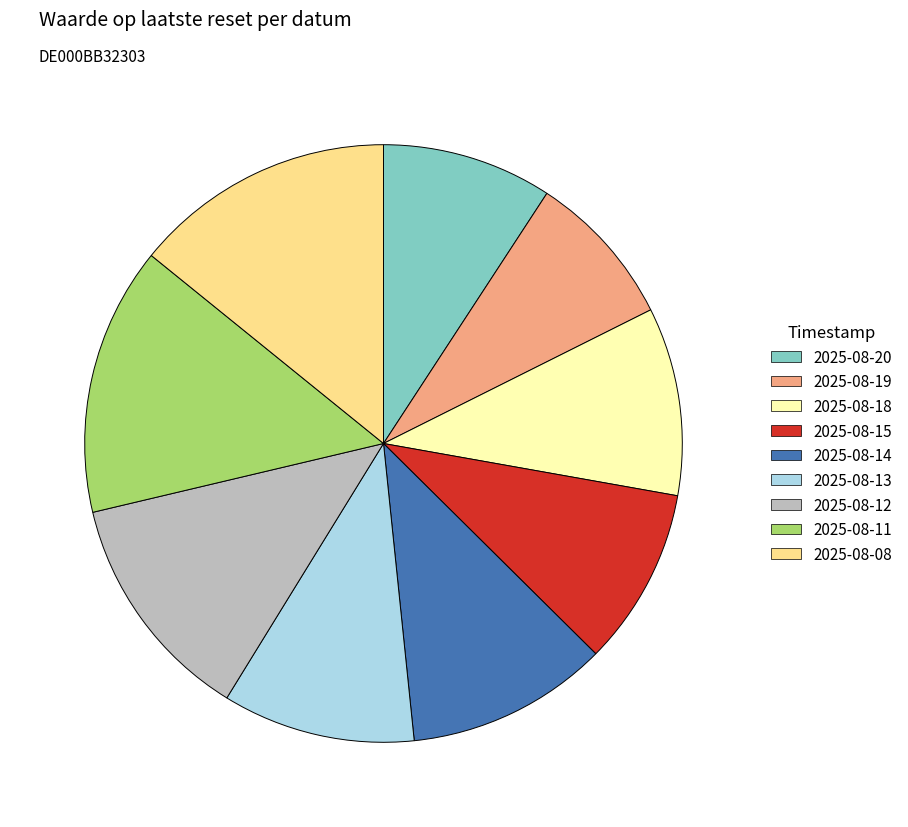

Which slice is the smallest?

2025-08-19